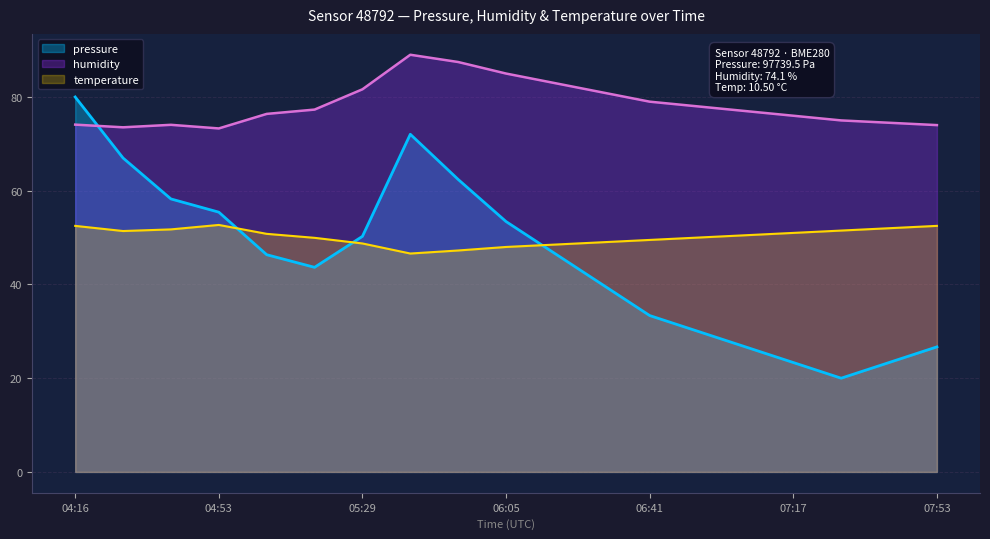

The value of humidity at 04:16 is 74.1. True or false?

True